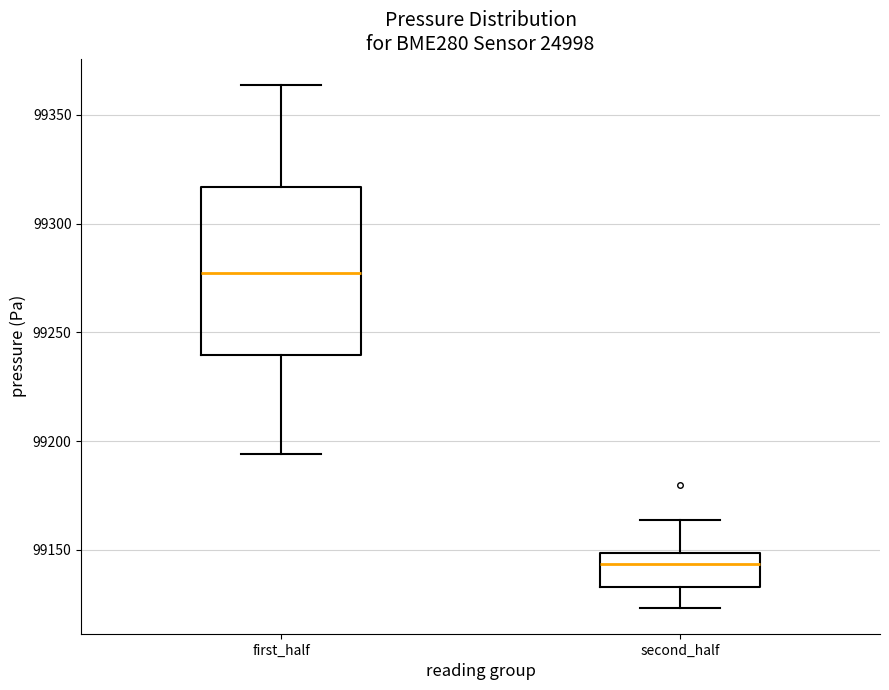

Where does the lower whisker of the box for second_half end on the y-axis? The values are not printed on the chart, so give them approximately, as read against the axis.

99125